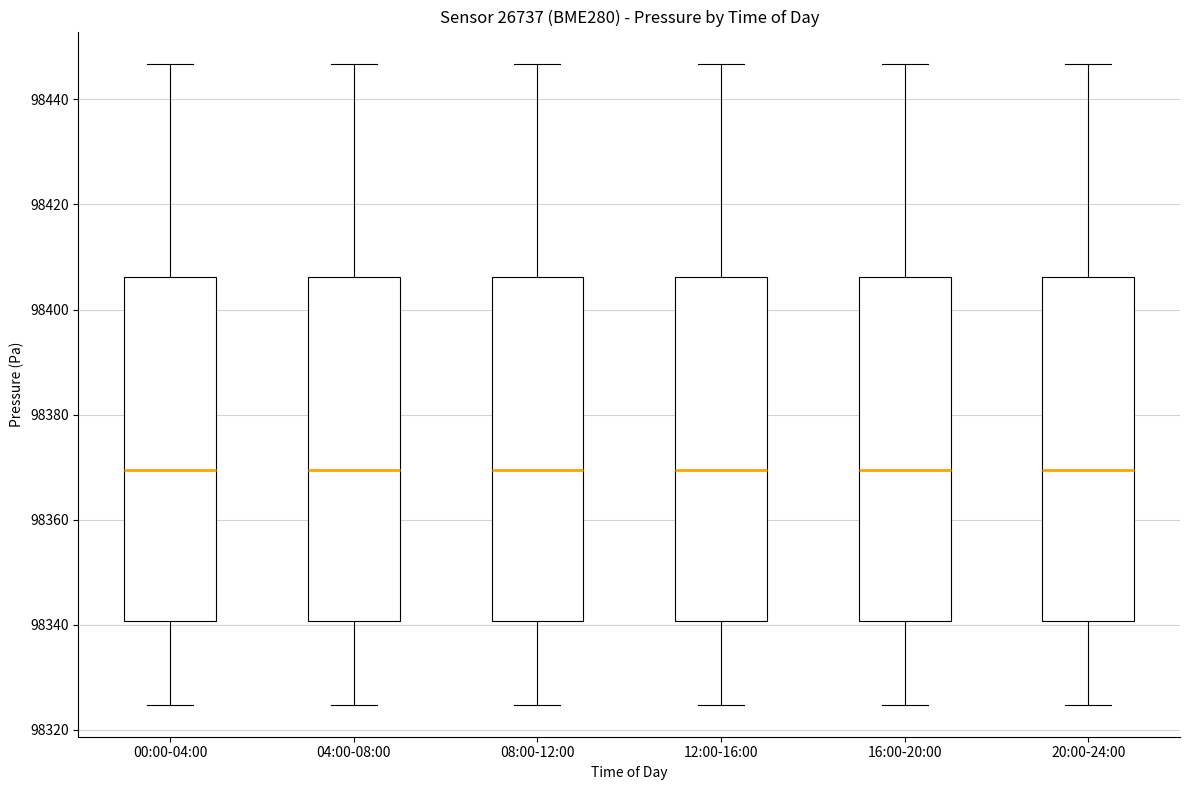

Reading left to right, transcribe this box plot: for each box, give where its median line is, the range the box spans, and where its two whiskers end, as read against the y-axis. The values are not printed on the chart, so give them approximately, as read against the axis.

00:00-04:00: median 98370, box 98340 to 98406, whiskers 98324 to 98446
04:00-08:00: median 98370, box 98340 to 98406, whiskers 98324 to 98446
08:00-12:00: median 98370, box 98340 to 98406, whiskers 98324 to 98446
12:00-16:00: median 98370, box 98340 to 98406, whiskers 98324 to 98446
16:00-20:00: median 98370, box 98340 to 98406, whiskers 98324 to 98446
20:00-24:00: median 98370, box 98340 to 98406, whiskers 98324 to 98446